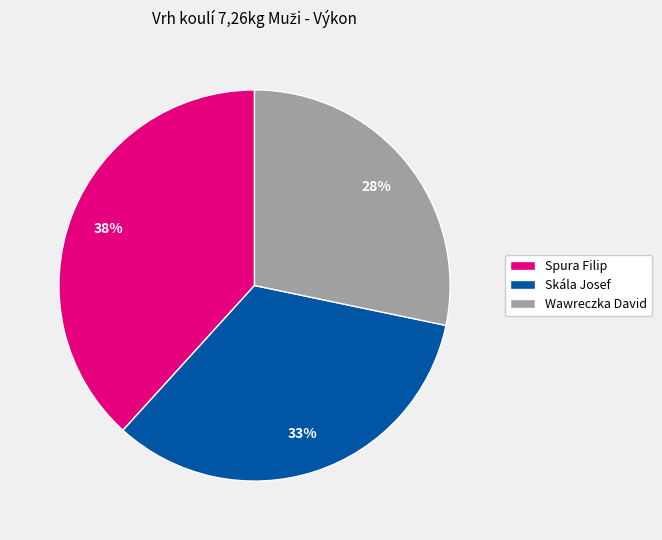

Is Spura Filip the majority of the pie?

No